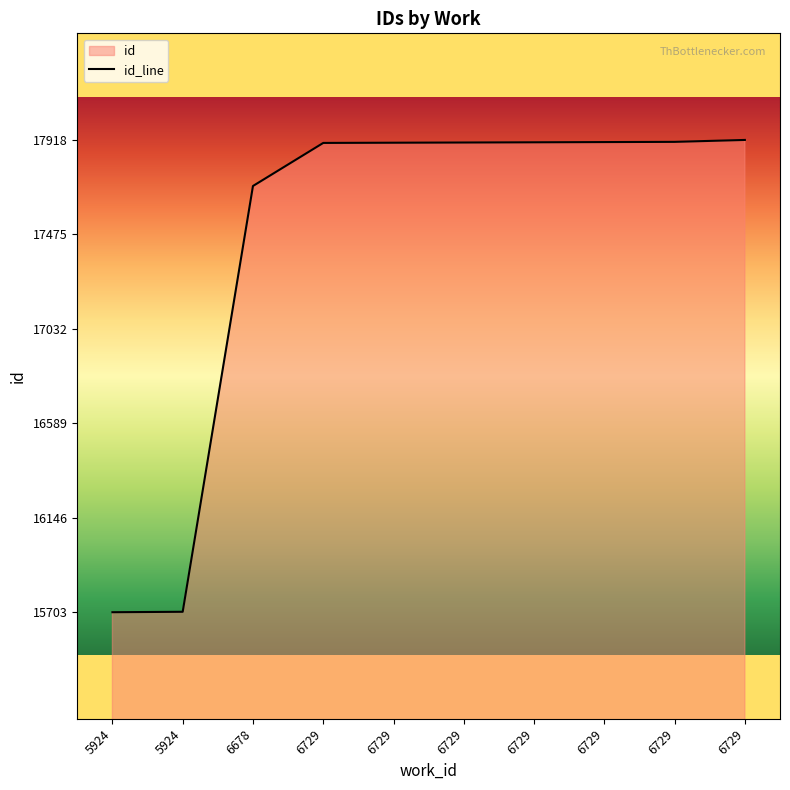

How many lines are shown in the chart?

1